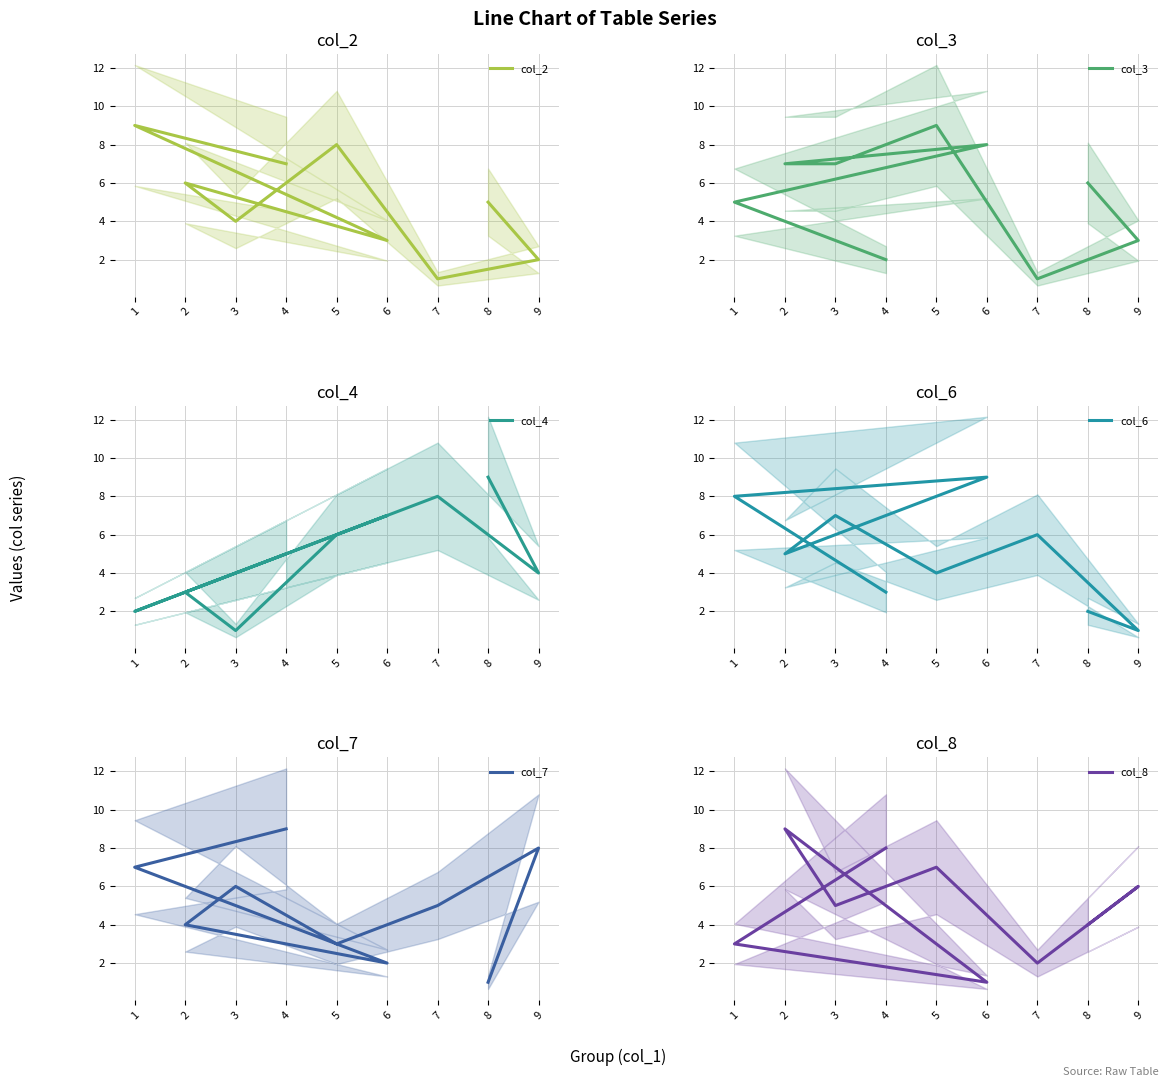

Reading left to right, extract all data points from this chart.

col_2: 8=5	9=2	7=1	5=8	3=4	2=6	6=3	1=9	4=7
col_3: 8=6	9=3	7=1	5=9	3=7	2=7	6=8	1=5	4=2
col_4: 8=9	9=4	7=8	5=6	3=1	2=3	6=7	1=2	4=5
col_6: 8=2	9=1	7=6	5=4	3=7	2=5	6=9	1=8	4=3
col_7: 8=1	9=8	7=5	5=3	3=6	2=4	6=2	1=7	4=9
col_8: 8=4	9=6	7=2	5=7	3=5	2=9	6=1	1=3	4=8